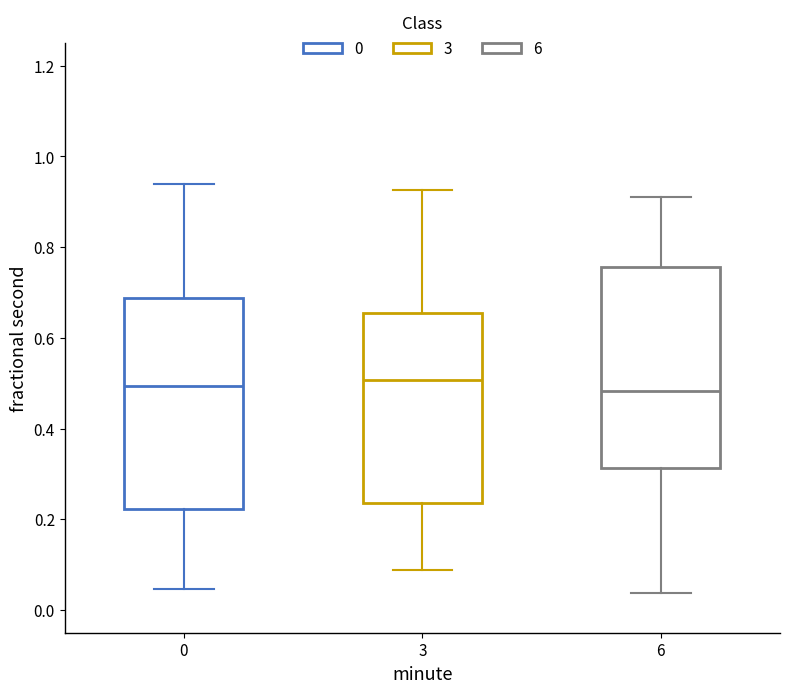

Reading left to right, read every box against the y-axis: the position of its median line, the range the box covers, and the ends of its whiskers. The values are not printed on the chart, so give them approximately, as read against the axis.

0: median 0.50, box 0.22 to 0.68, whiskers 0.04 to 0.94
3: median 0.50, box 0.24 to 0.66, whiskers 0.08 to 0.92
6: median 0.48, box 0.32 to 0.76, whiskers 0.04 to 0.92